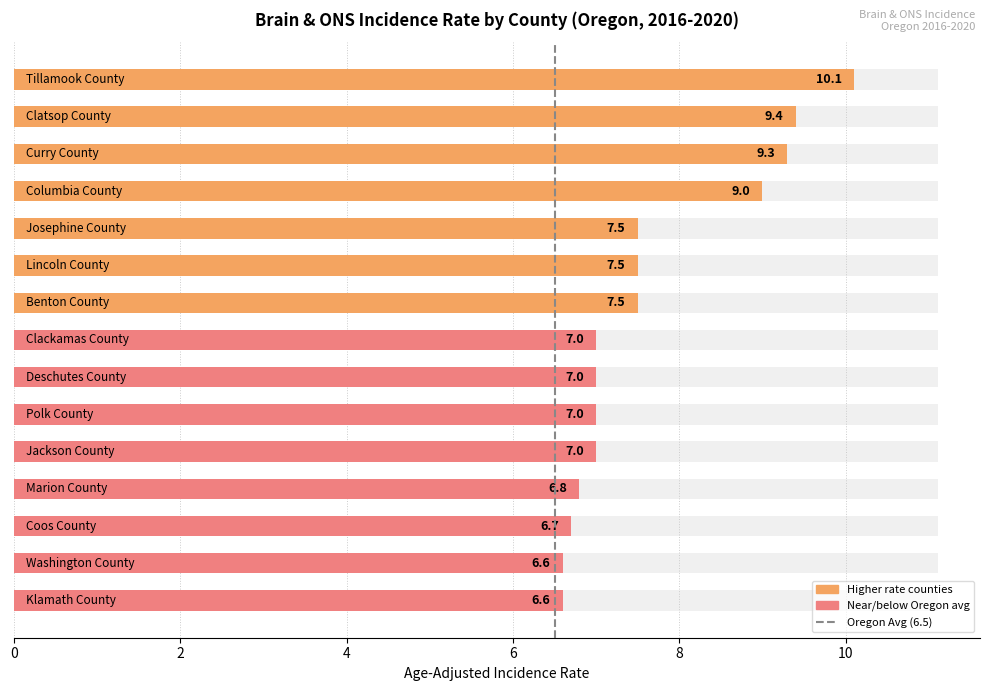

True or false: the data shows 0 at 0.

True